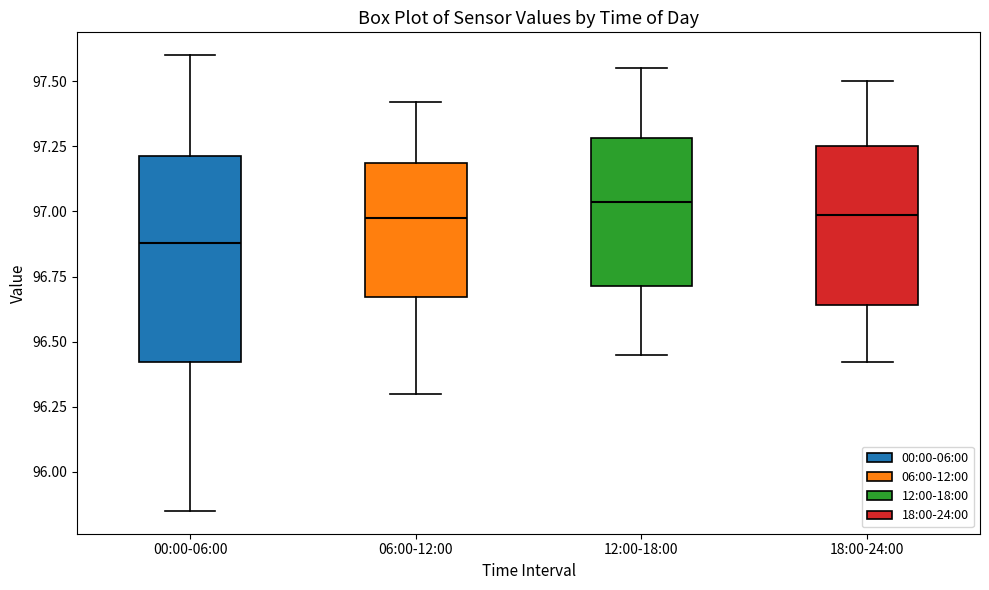

Which box is the tallest, from its lower edge to its upper edge?

00:00-06:00